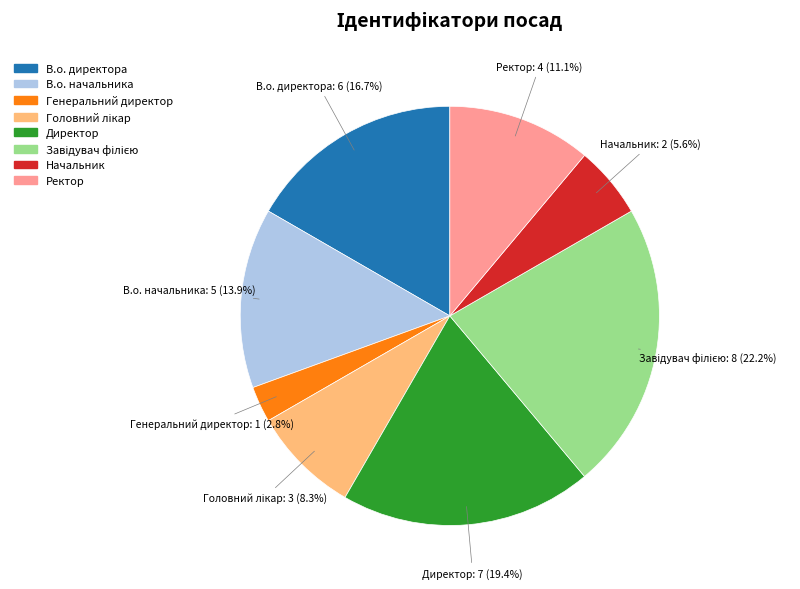

True or false: Ректор accounts for 2% of the total.

False